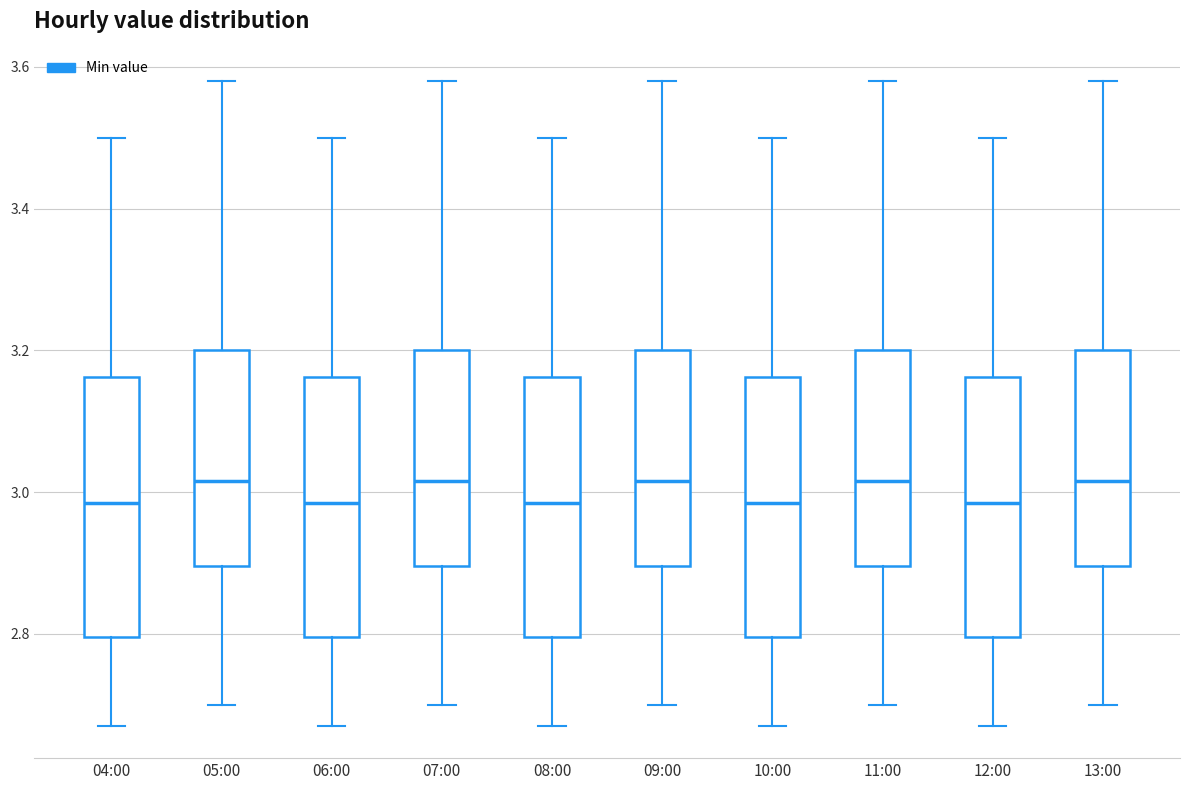

Where is the lower edge of the box for 08:00 on the y-axis? The values are not printed on the chart, so give them approximately, as read against the axis.

2.80